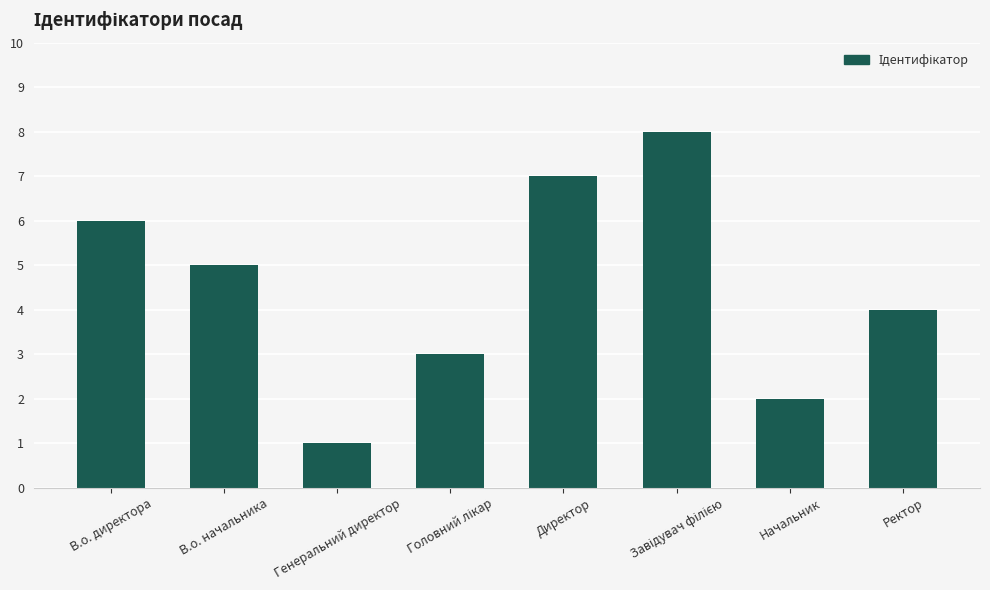

The chart shows a value of 5 at В.о. начальника. True or false?

True